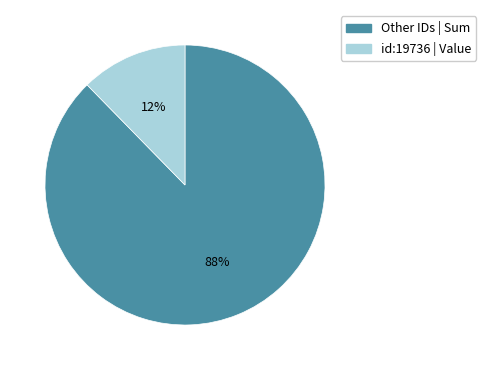

The id:19736 | Value slice represents 4% of the pie. True or false?

False